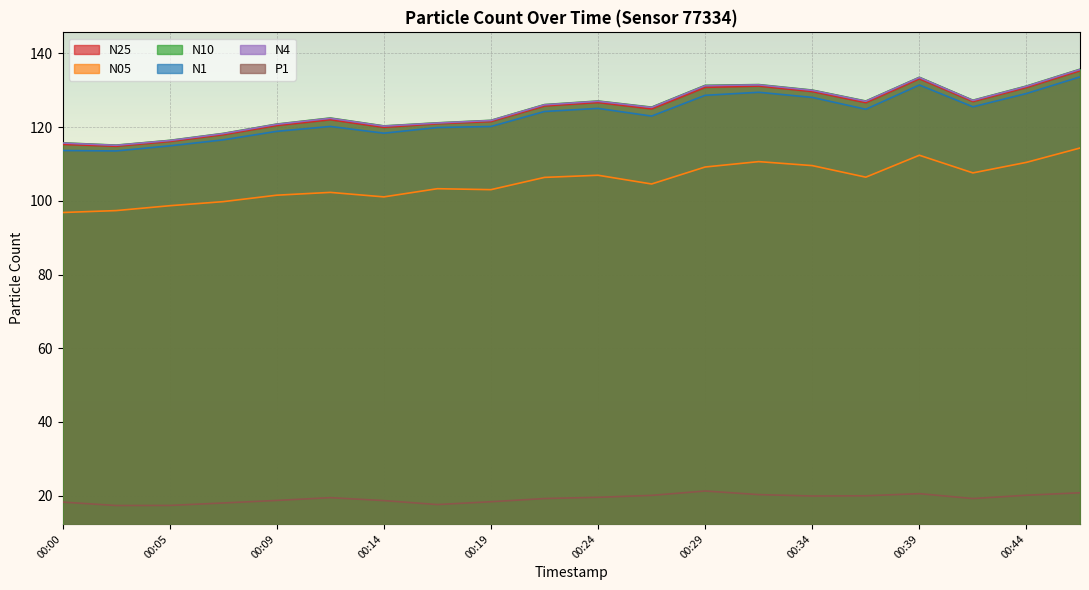

Count the number of data series in this chart.

6